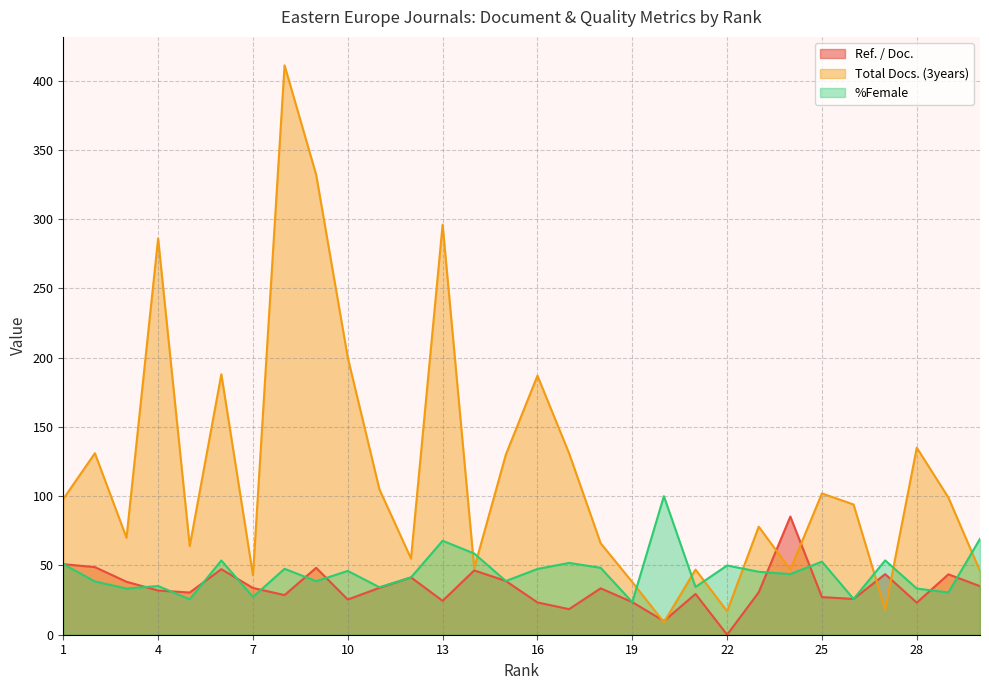

How many interior local valleys does the %Female series have?

11